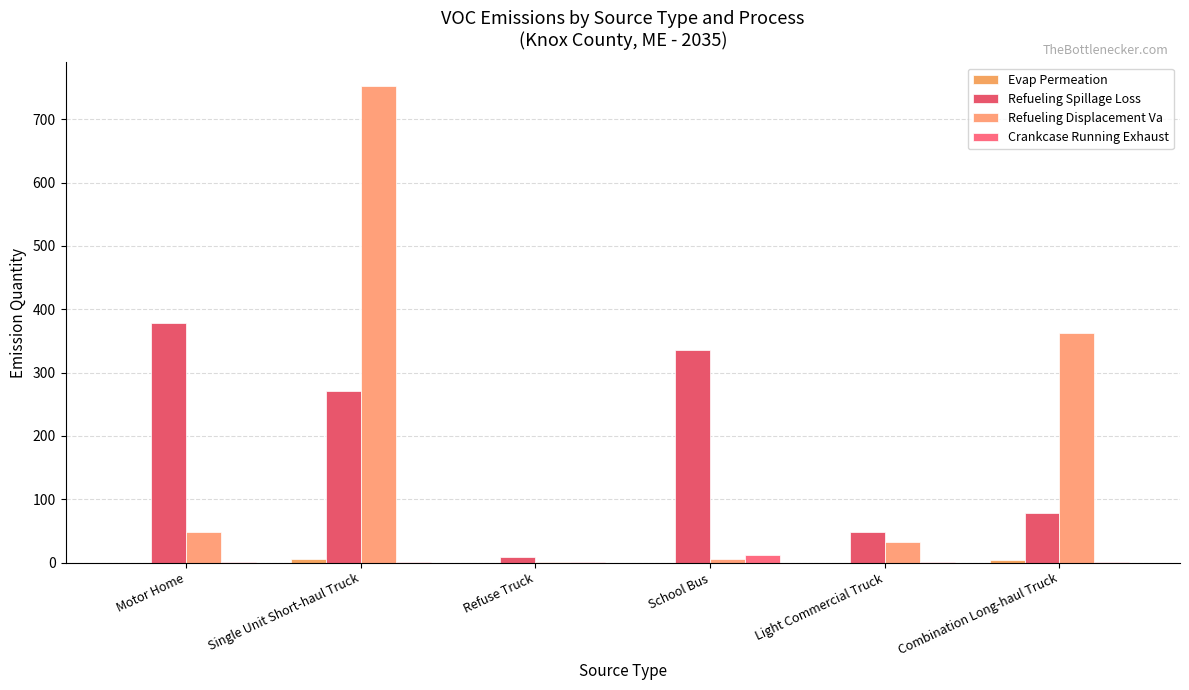

Which series has the largest range (max minus min)?

Refueling Displacement Va